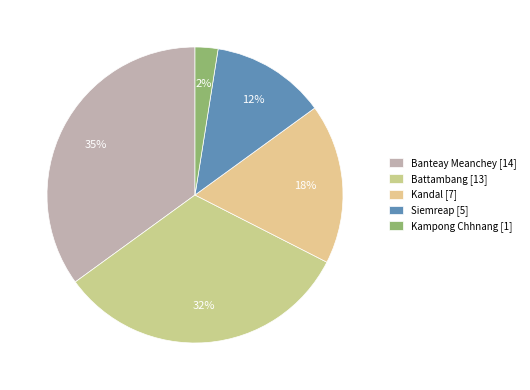

How many slices are in this pie chart?

5